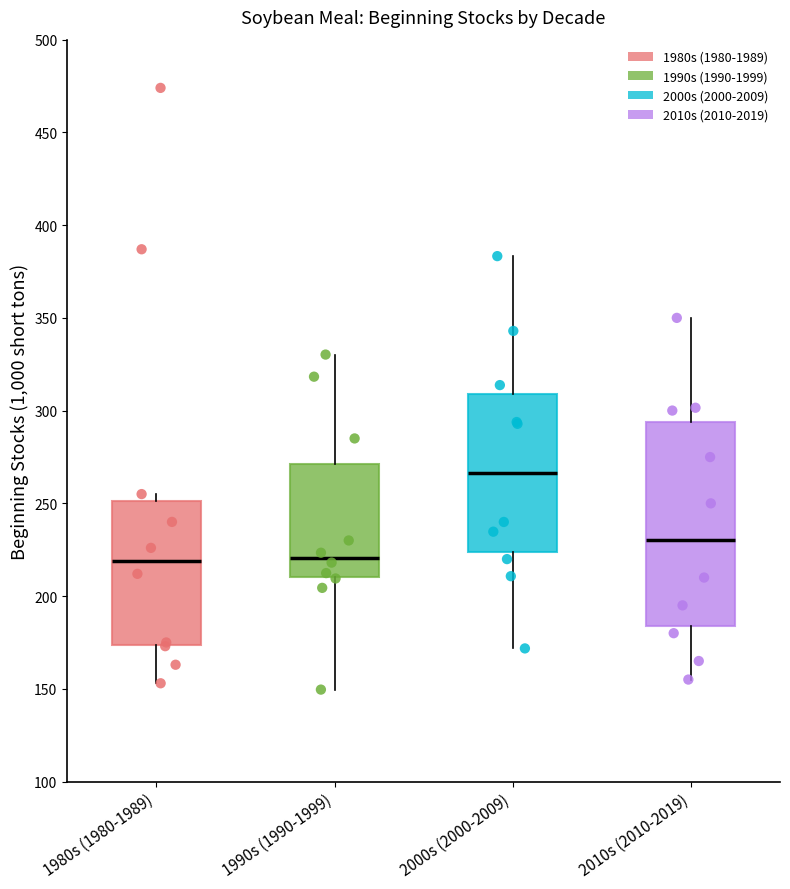

Where is the upper edge of the box for 1980s (1980-1989) on the y-axis? The values are not printed on the chart, so give them approximately, as read against the axis.

250